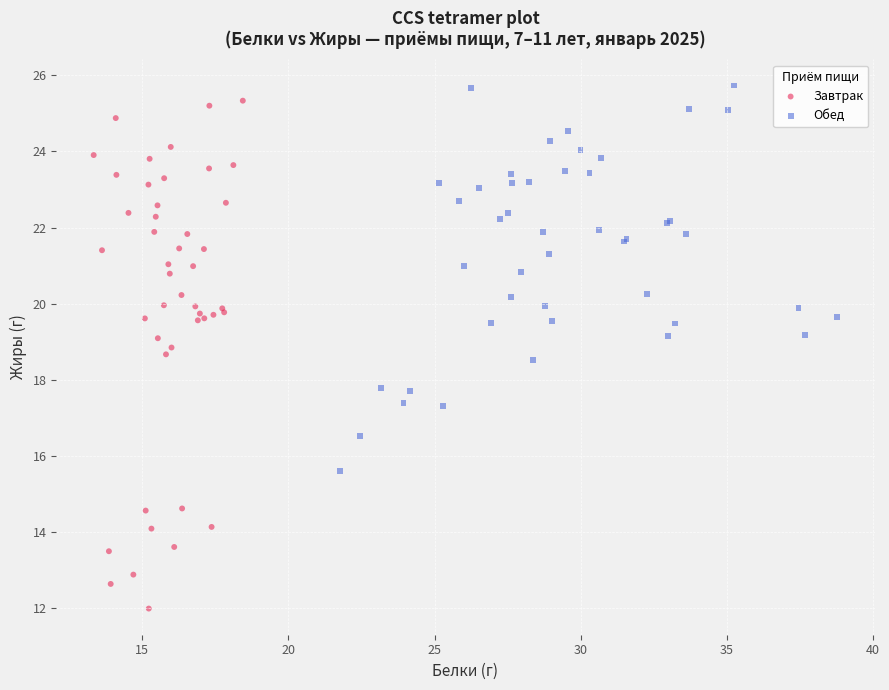

What are all the series names shown in the legend?

Завтрак, Обед